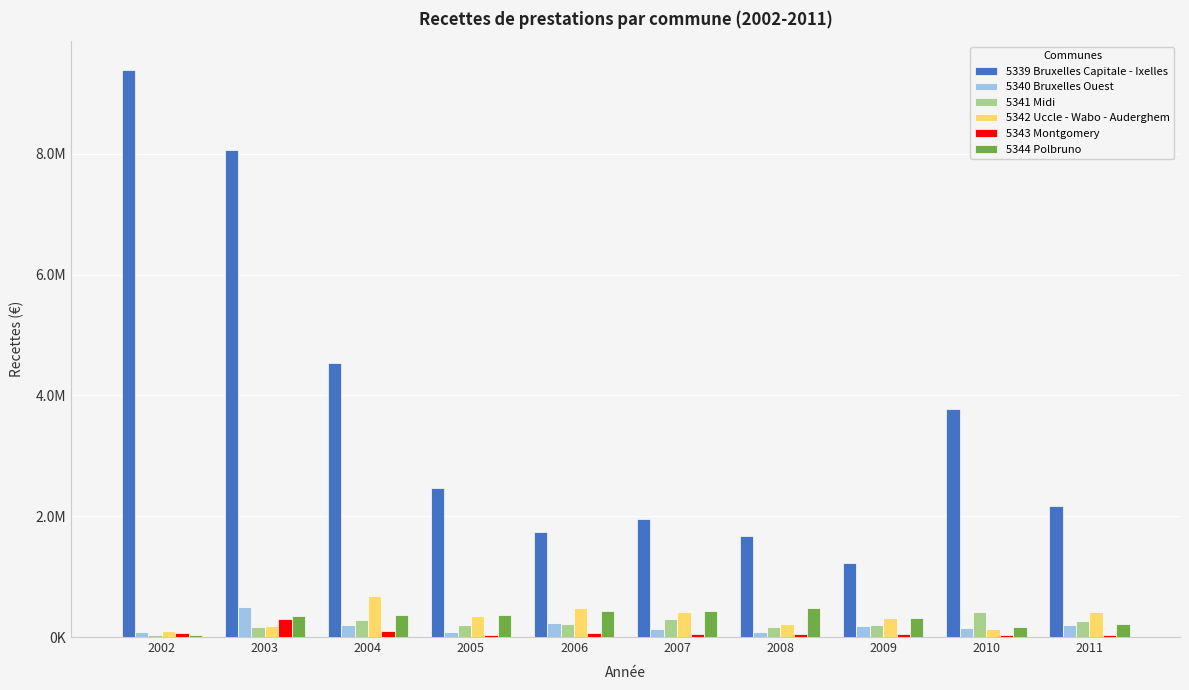

True or false: 5339 Bruxelles Capitale - Ixelles has a value of 1223841.6 at 2009.

True